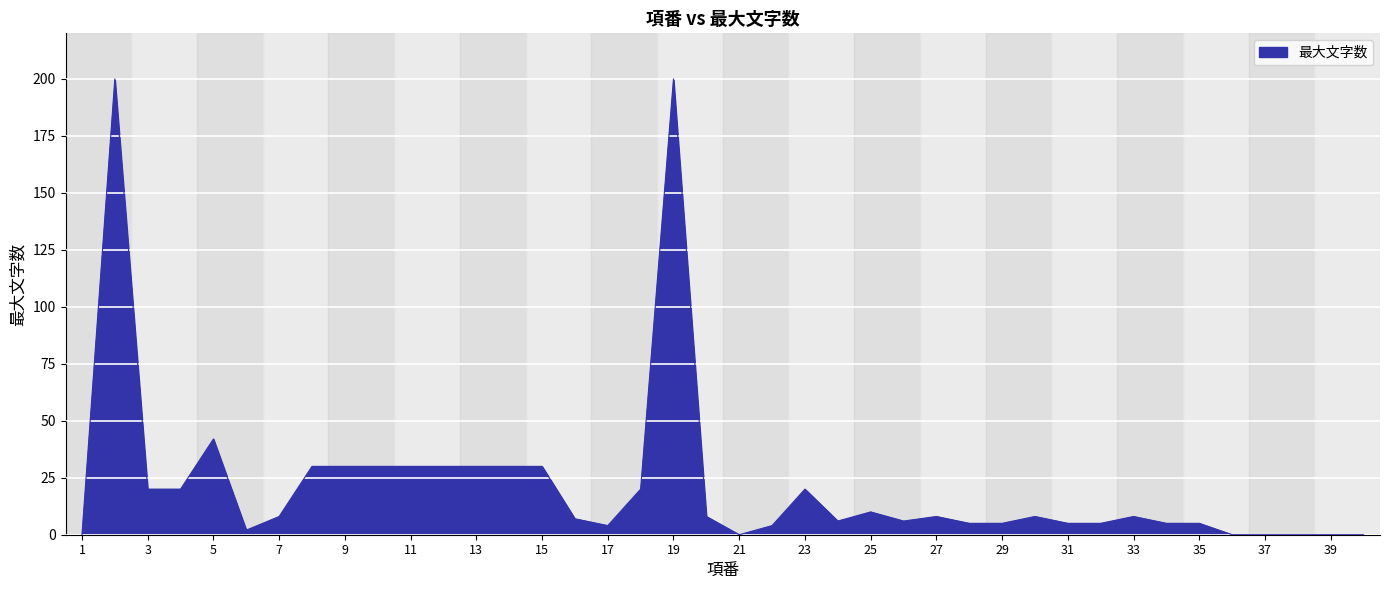

What is the maximum value shown in the chart?

200